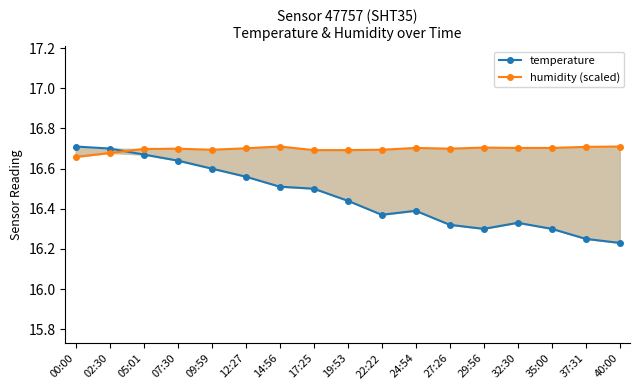

Where is the first local maximum for humidity (scaled)?

07:30